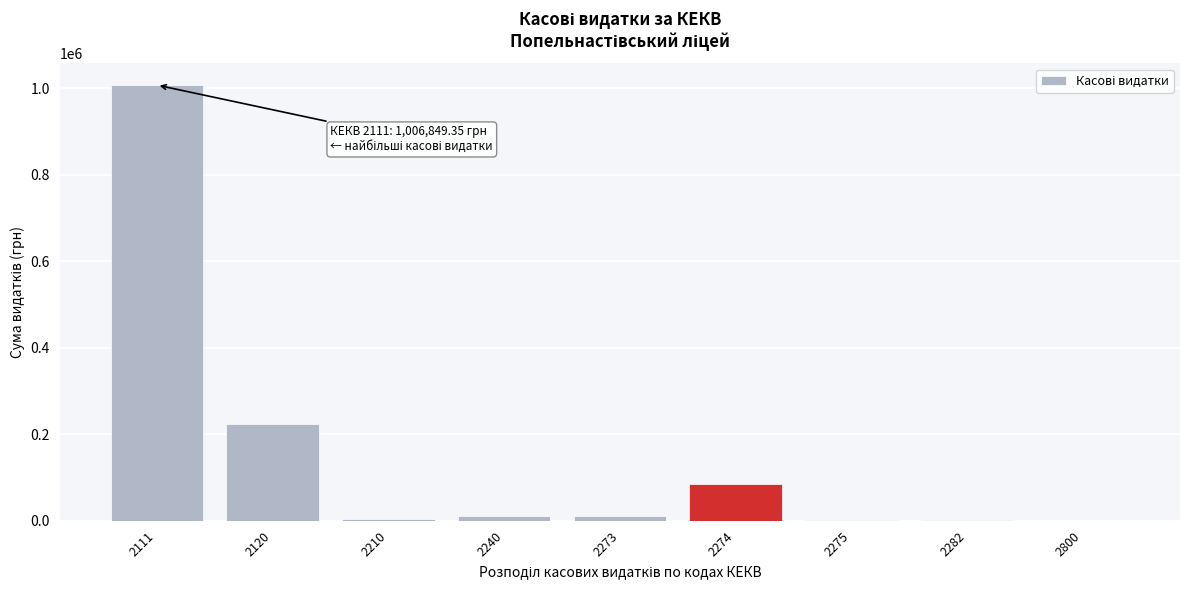

What is the change in value from 2111 to 2120?

-782699.9